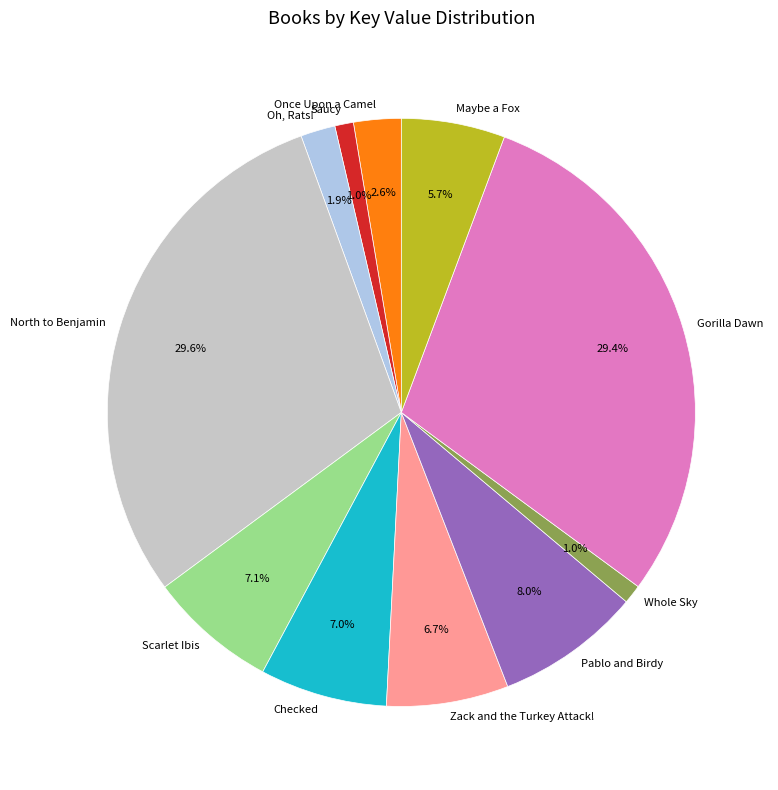

Count the number of slices in the pie.

11